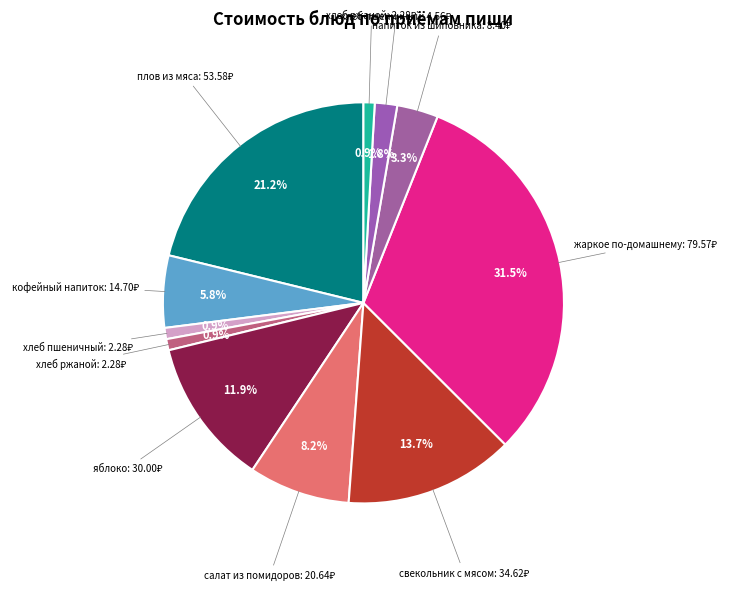

Count the number of slices in the pie.

11